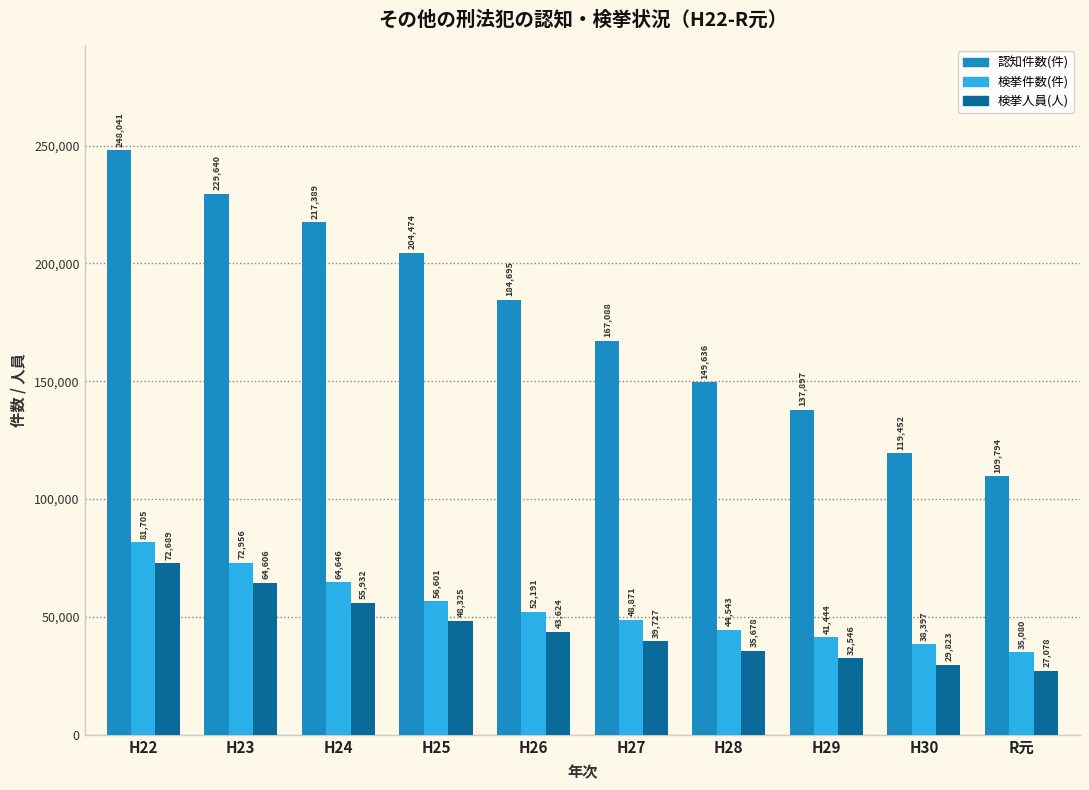

Reading right to left, extract all data points from this chart.

認知件数(件): R元=109794	H30=119452	H29=137897	H28=149636	H27=167088	H26=184695	H25=204474	H24=217389	H23=229640	H22=248041
検挙件数(件): R元=35080	H30=38397	H29=41444	H28=44543	H27=48871	H26=52191	H25=56601	H24=64646	H23=72956	H22=81705
検挙人員(人): R元=27078	H30=29823	H29=32546	H28=35678	H27=39727	H26=43624	H25=48325	H24=55932	H23=64606	H22=72689